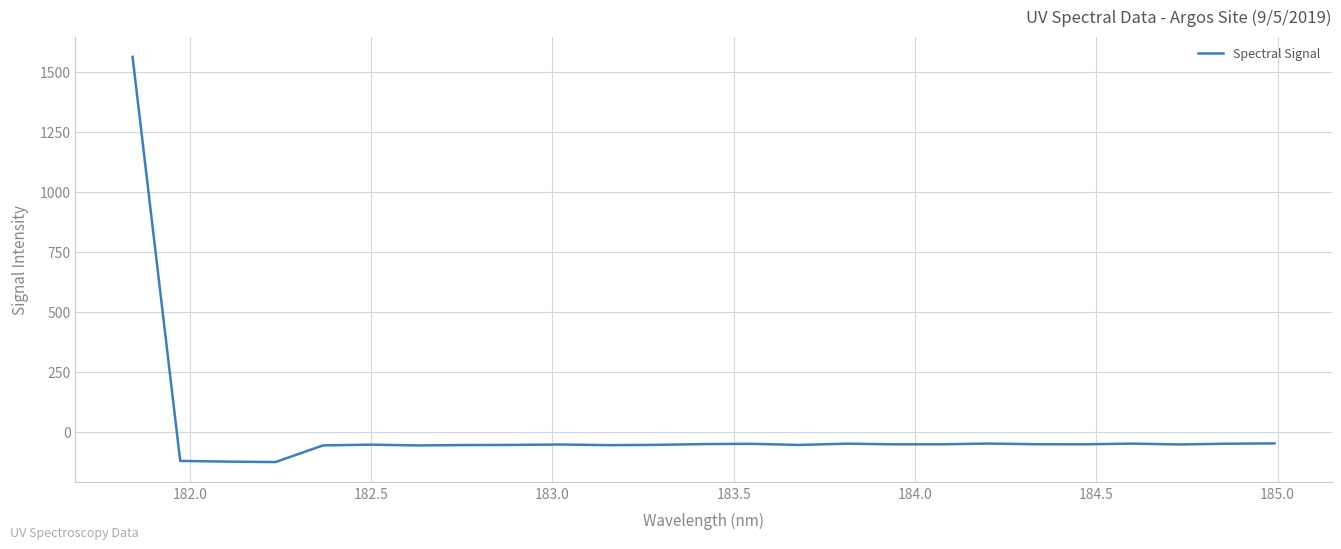

What is the greatest value displayed?

1562.3